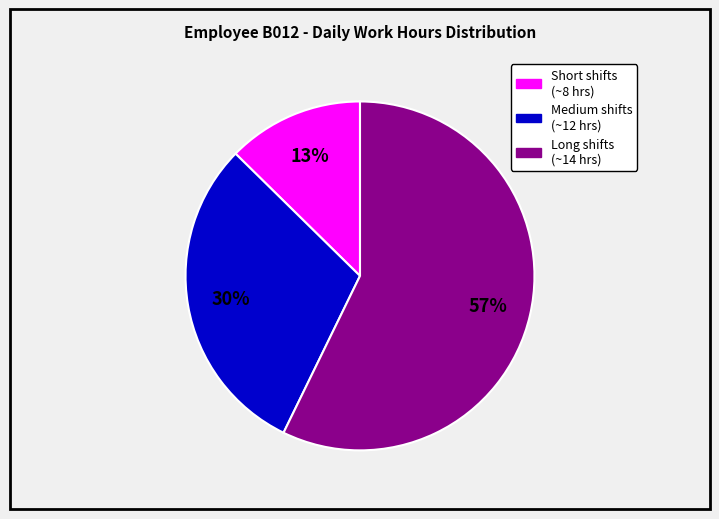

Is there a majority slice in this chart?

Yes